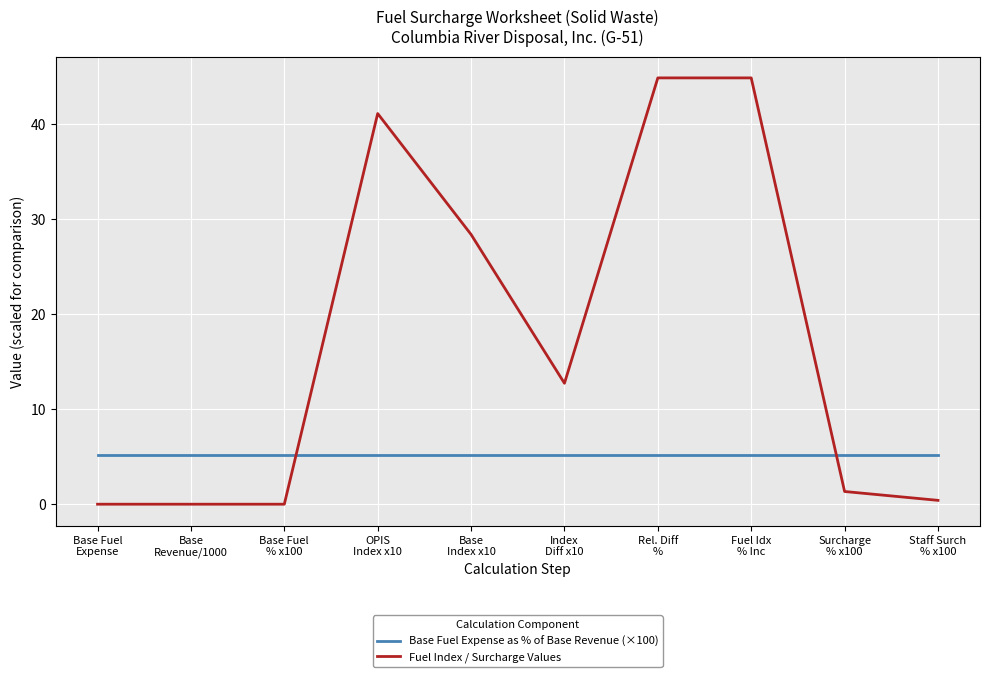

Which series changed the most between Base
Index x10 and Index
Diff x10?

Fuel Index / Surcharge Values